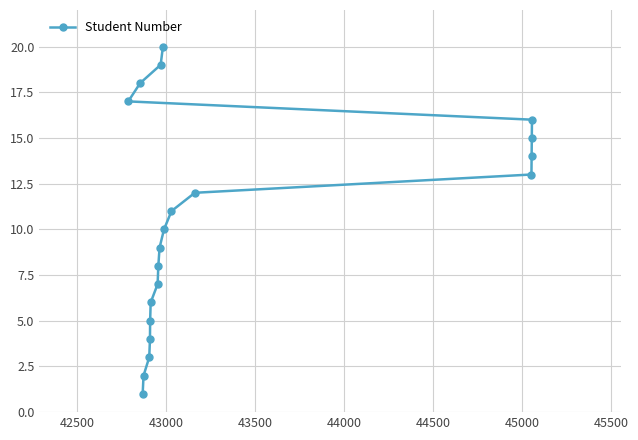

What is the difference between the maximum and second lowest values?

18